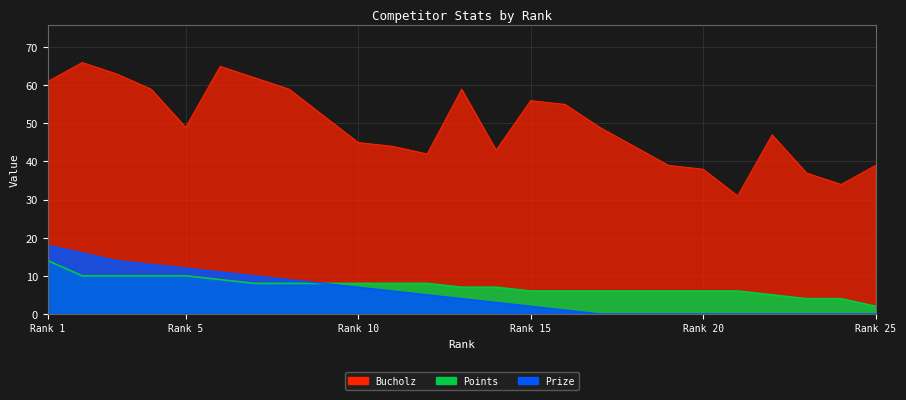

Which label corresponds to the largest value in the chart?

2